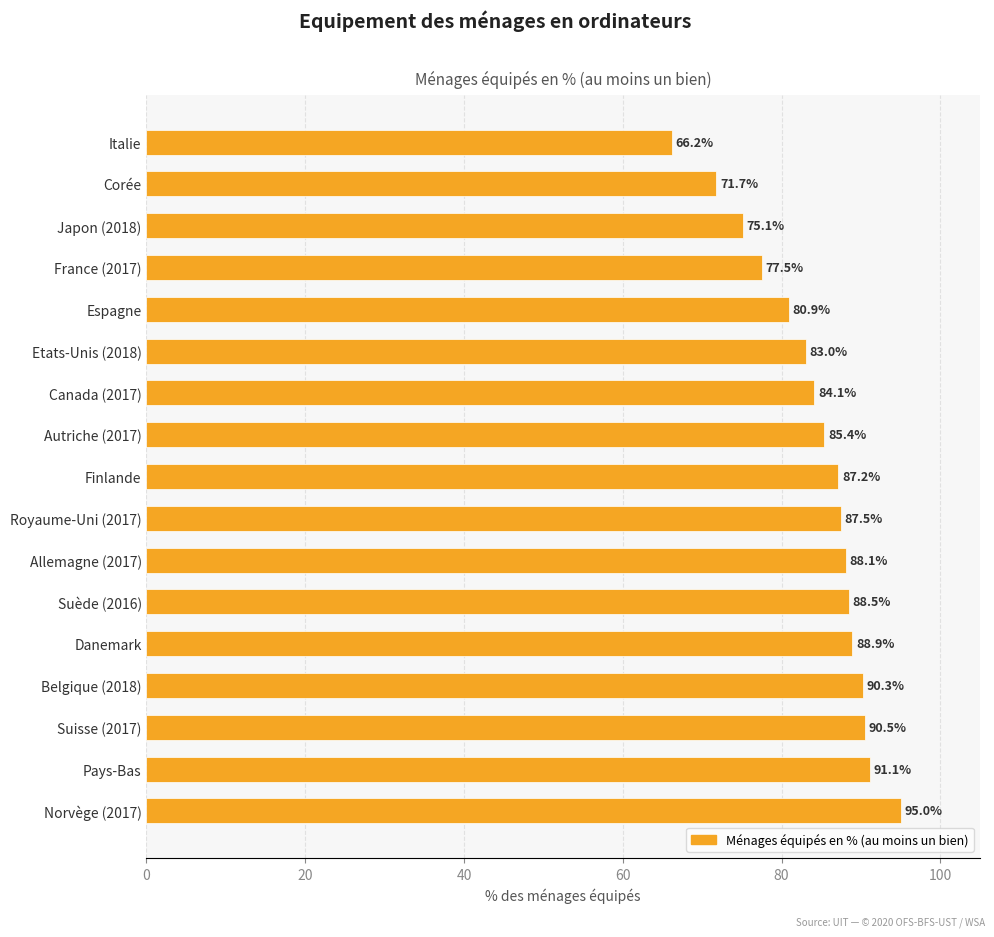

Reading top to bottom, extract all data points from this chart.

Italie=66.2	Corée=71.7	Japon (2018)=75.1	France (2017)=77.5	Espagne=80.9	Etats-Unis (2018)=83.0	Canada (2017)=84.1	Autriche (2017)=85.4	Finlande=87.2	Royaume-Uni (2017)=87.5	Allemagne (2017)=88.1	Suède (2016)=88.5	Danemark=88.9	Belgique (2018)=90.3	Suisse (2017)=90.5	Pays-Bas=91.1	Norvège (2017)=95.0